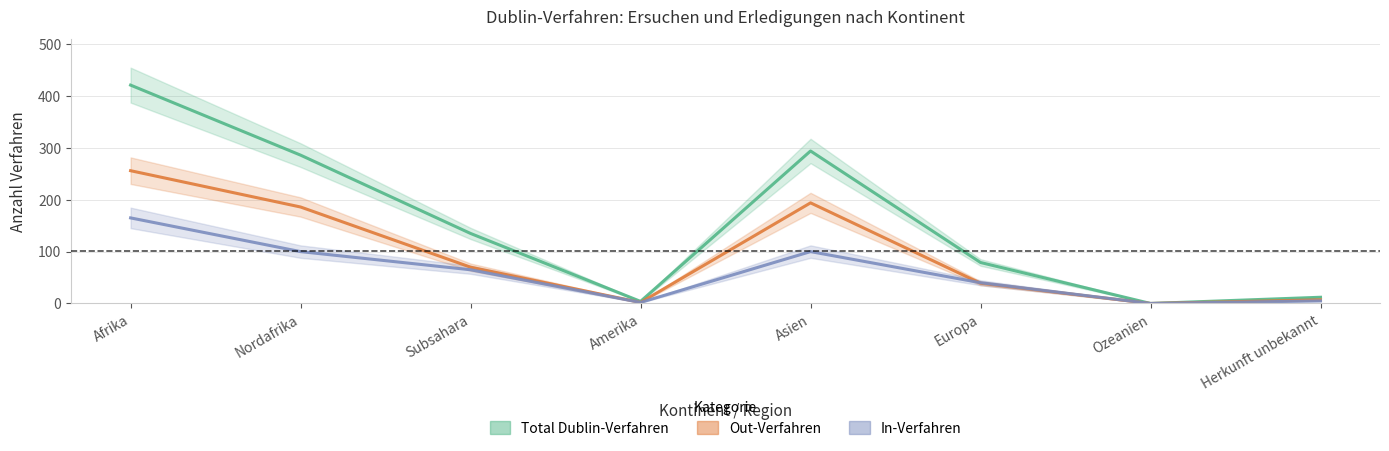

How many lines are shown in the chart?

3